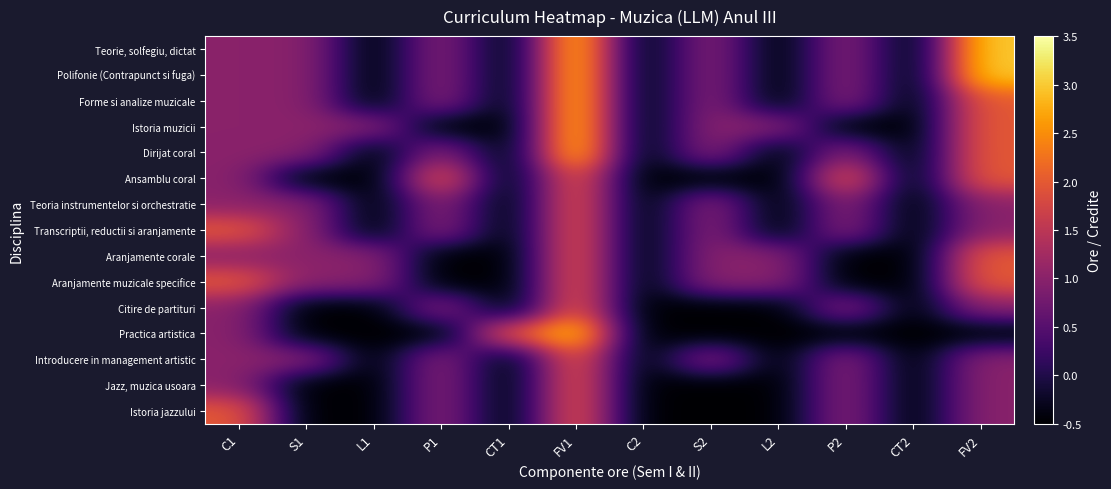

How many data points does each series have?

12